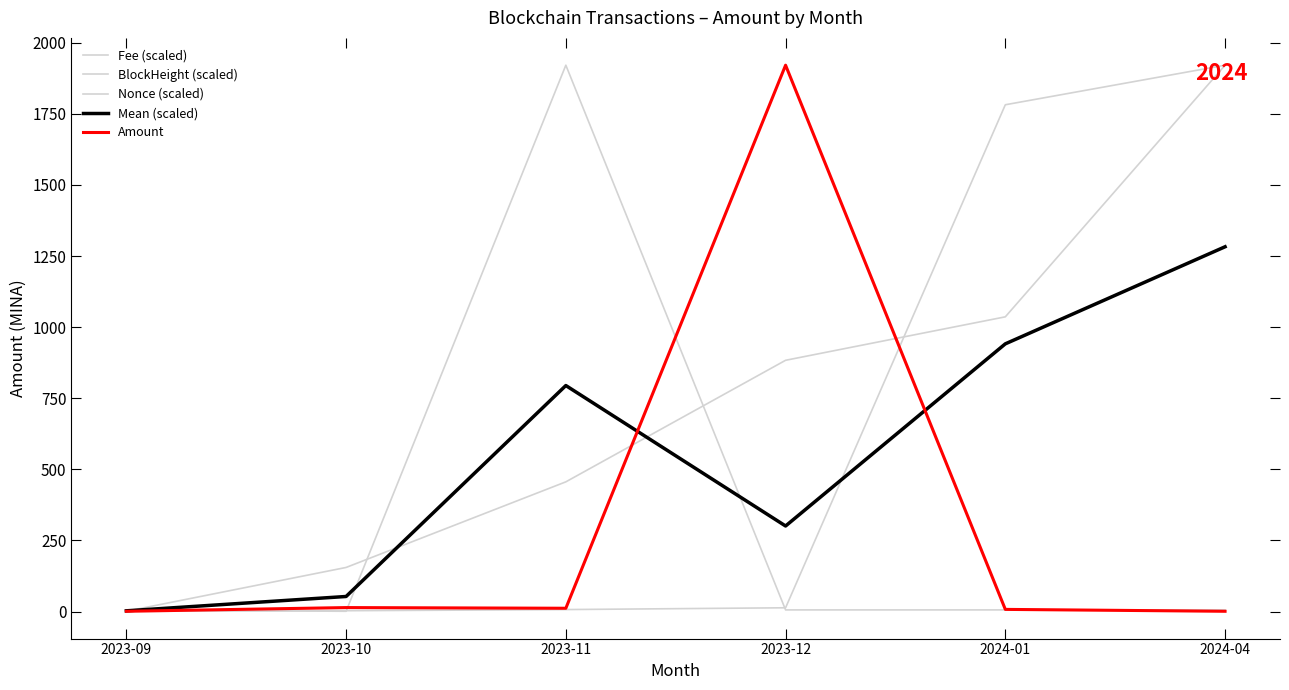

Is this an area chart (filled region under the line)?

No